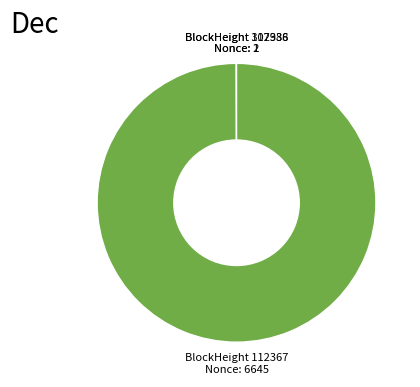

Which slice represents more than half of the pie?

BlockHeight 112367 Nonce: 6645